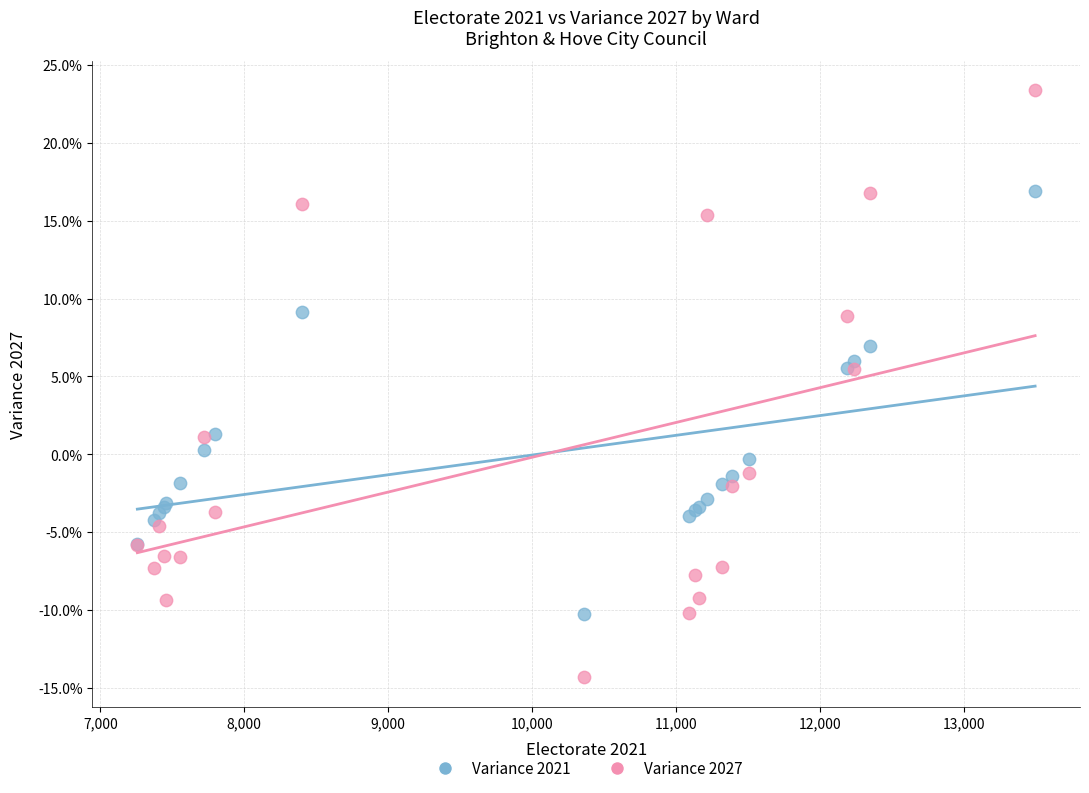

What are all the series names shown in the legend?

Variance 2021, Variance 2027